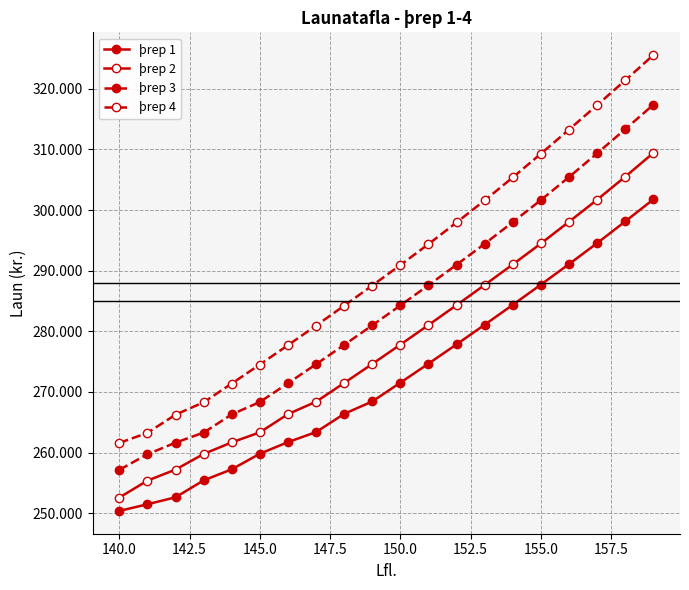

Does the chart have visible grid lines?

Yes